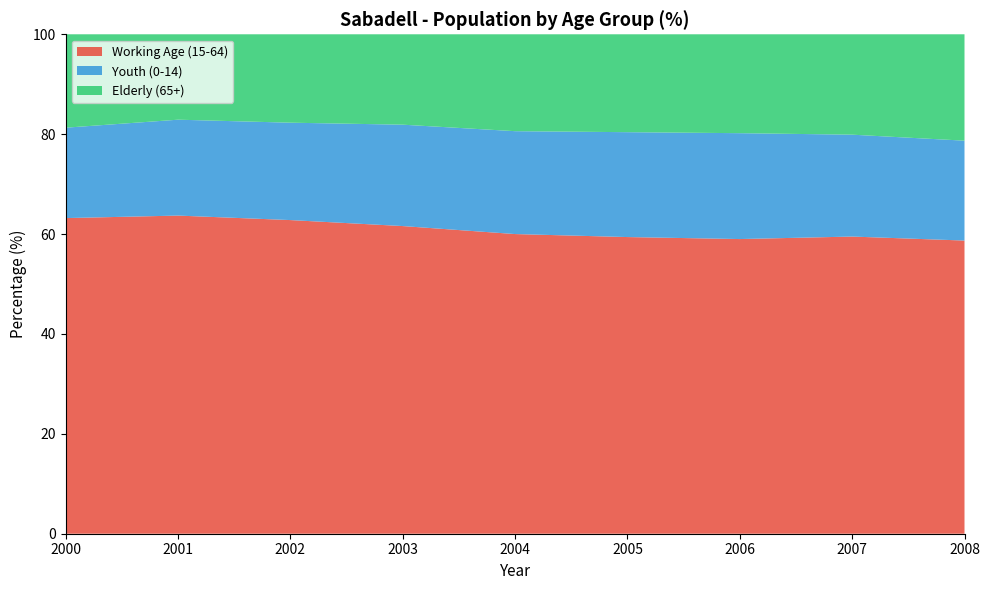

Reading left to right, what are all the values shown in this chart?

Working Age (15-64): 63.2	63.7	62.8	61.6	60.0	59.4	59.0	59.5	58.7
Youth (0-14): 18.1	19.2	19.5	20.3	20.6	21.0	21.2	20.4	20.0
Elderly (65+): 18.7	17.1	17.7	18.1	19.4	19.6	19.8	20.1	21.3